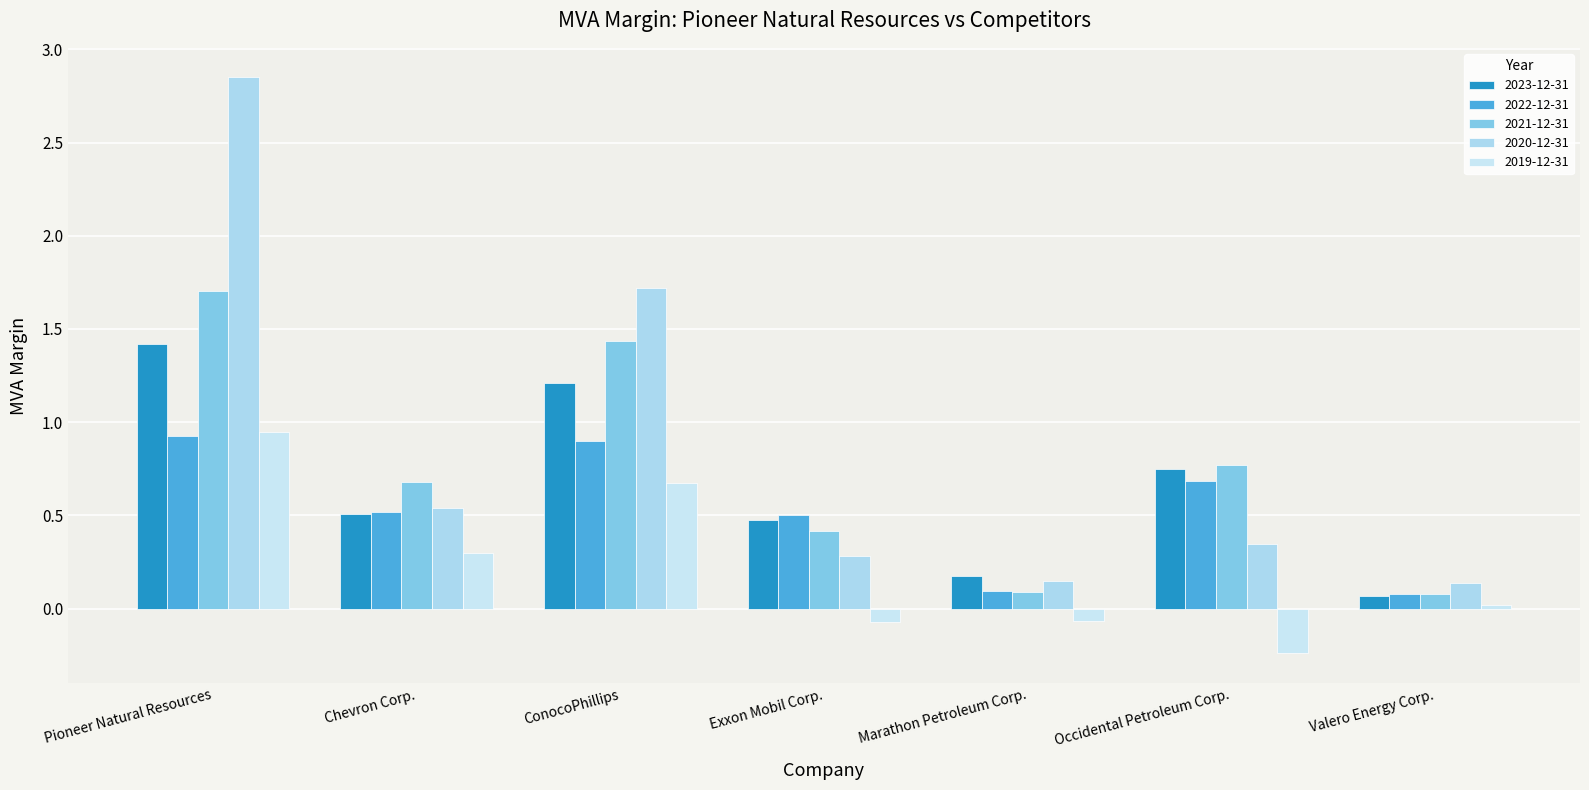

How many data points does each series have?

7